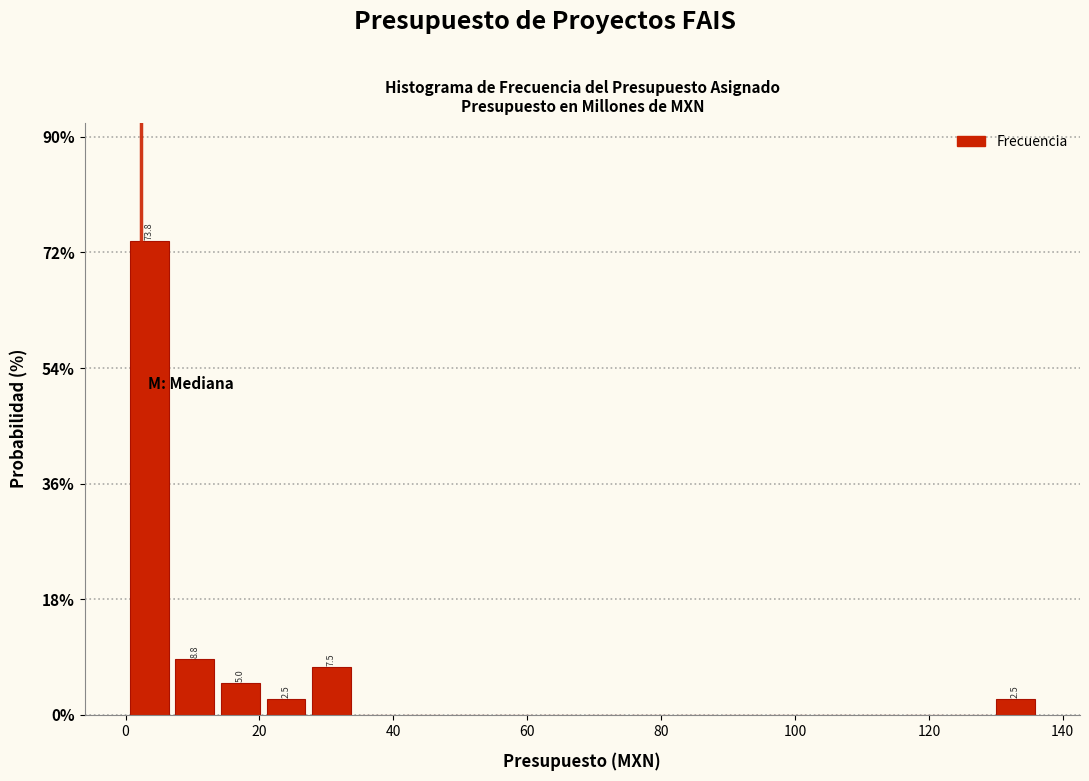

Read against the x-axis, roughly where is the centre of the tallest bar?

4